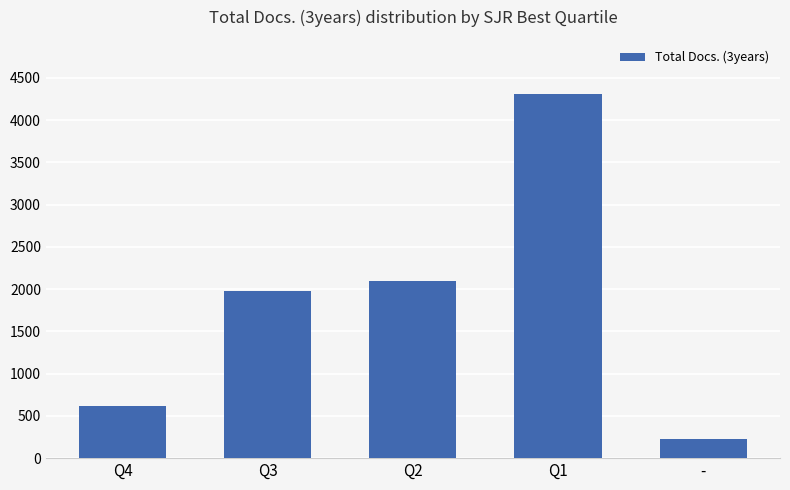

Reading left to right, what are all the values shown in this chart?

Q4=613	Q3=1973	Q2=2098	Q1=4304	-=228